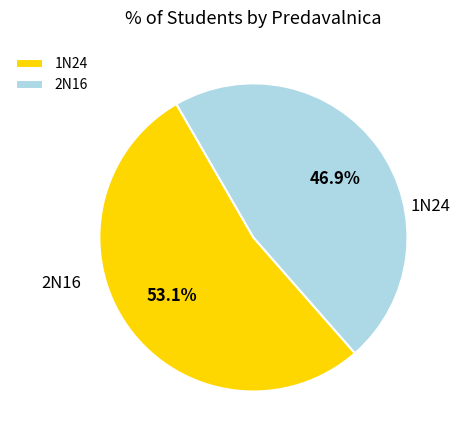

The 1N24 slice represents 39% of the pie. True or false?

False